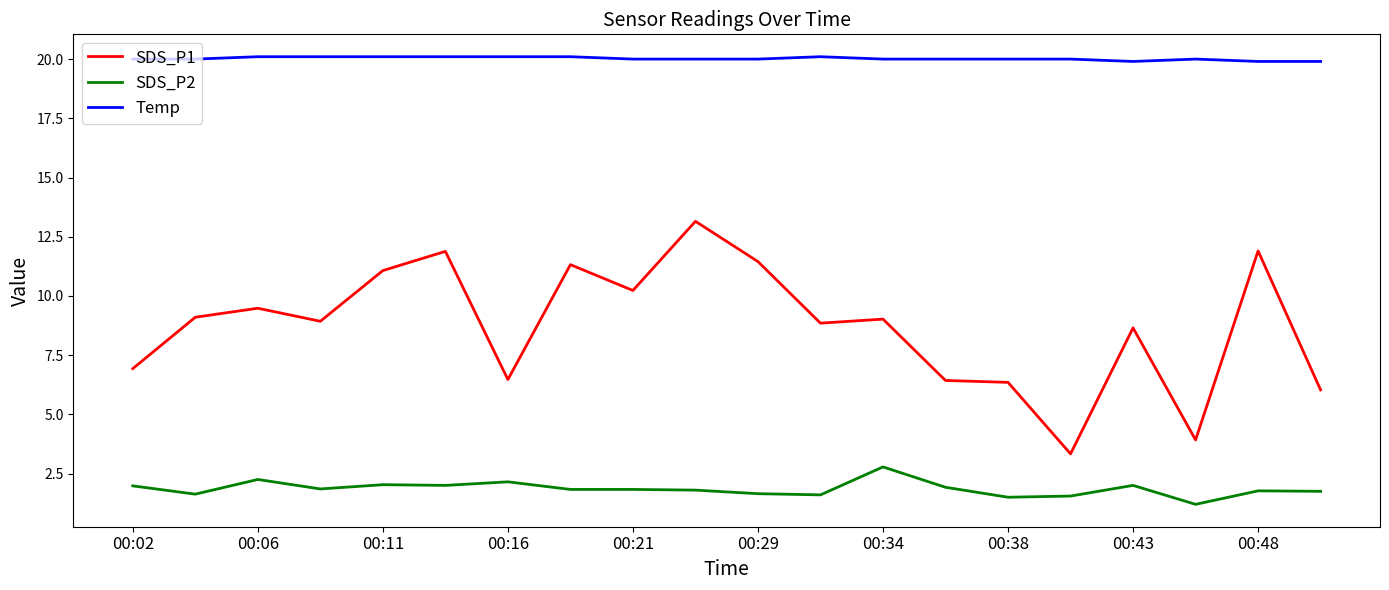

What is the average value of the SDS_P1 series?

8.7